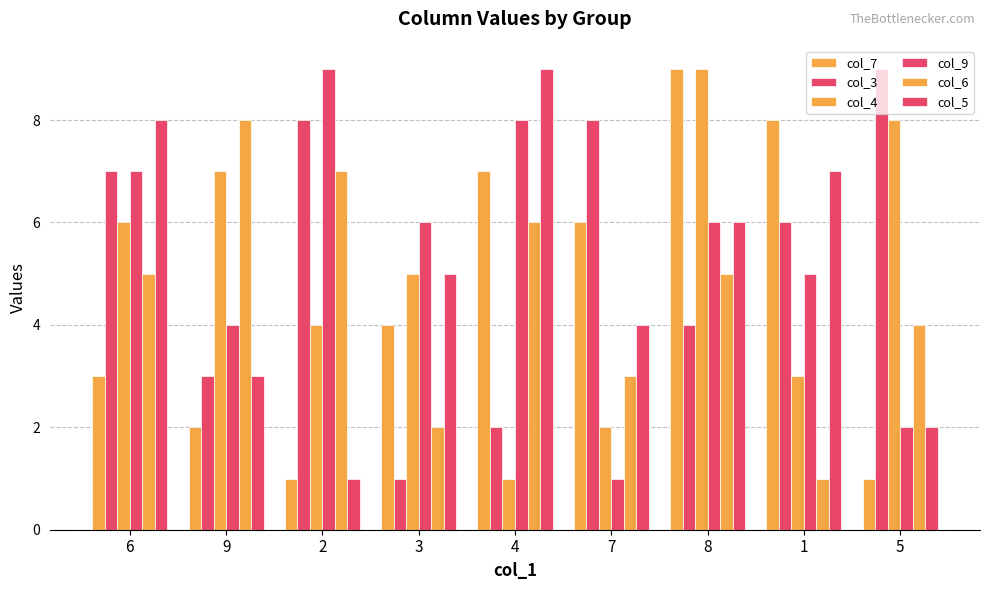

How many distinct data groups are displayed?

6